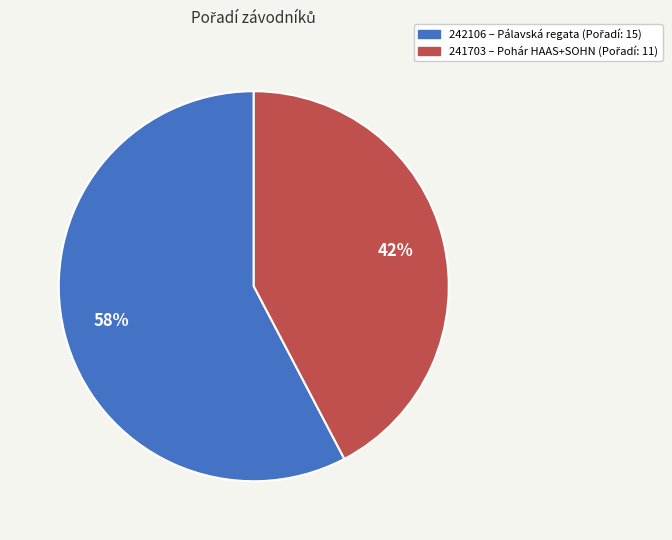

Combined, do 241703 and 242106 account for over 50%?

Yes